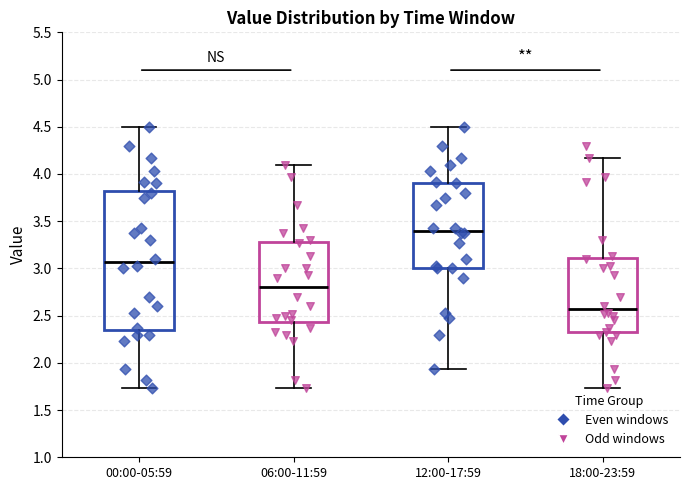

Reading left to right, transcribe this box plot: for each box, give where its median line is, the range the box spans, and where its two whiskers end, as read against the y-axis. The values are not printed on the chart, so give them approximately, as read against the axis.

00:00-05:59: median 3.05, box 2.35 to 3.85, whiskers 1.75 to 4.50
06:00-11:59: median 2.80, box 2.45 to 3.30, whiskers 1.75 to 4.10
12:00-17:59: median 3.40, box 3.00 to 3.90, whiskers 1.95 to 4.50
18:00-23:59: median 2.55, box 2.30 to 3.10, whiskers 1.75 to 4.15